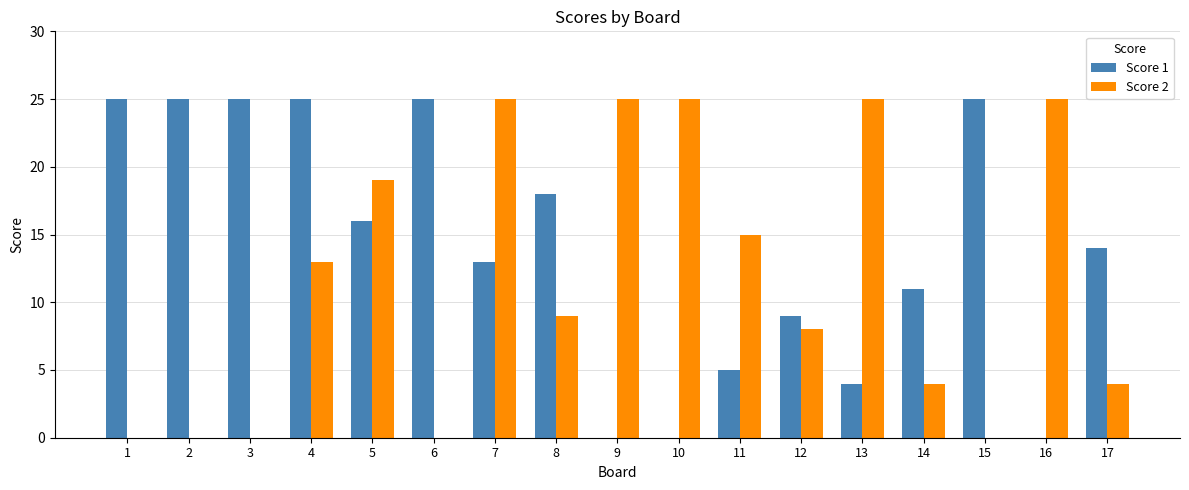

How many categories are shown in the chart?

17